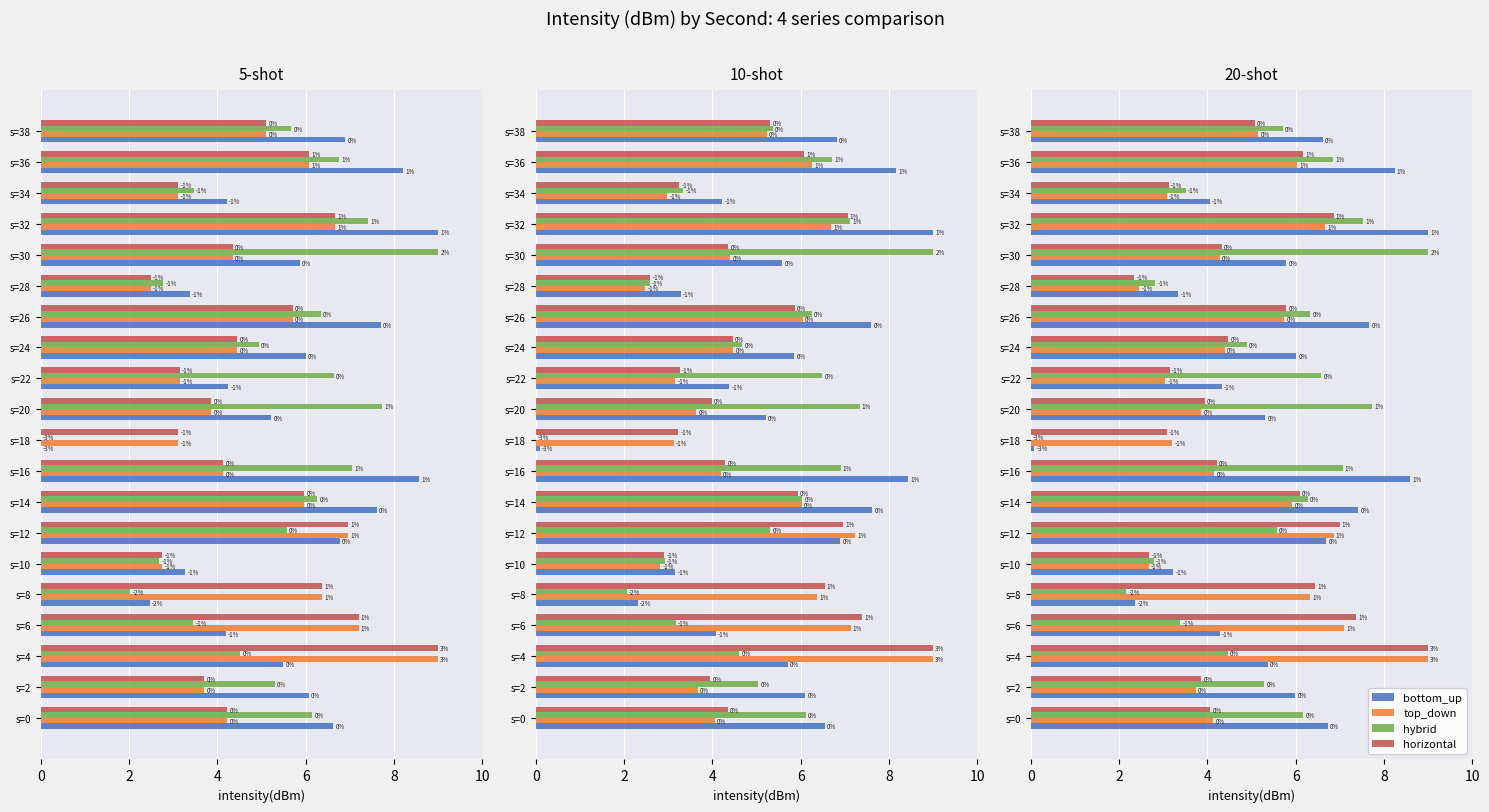

Reading right to left, list all the values displayed in this chart.

bottom_up: 6.6	8.2	4.1	9.0	5.8	3.3	7.7	6.0	4.3	5.3	0.1	8.6	7.4	6.7	3.2	2.4	4.3	5.4	6.0	6.7
top_down: 5.1	6.0	3.1	6.7	4.3	2.5	5.7	4.4	3.1	3.9	3.2	4.2	5.9	6.9	2.7	6.3	7.1	9.0	3.7	4.1
hybrid: 5.7	6.9	3.5	7.5	9.0	2.8	6.3	4.9	6.6	7.7	0.0	7.1	6.3	5.6	2.8	2.2	3.4	4.5	5.3	6.2
horizontal: 5.1	6.2	3.1	6.9	4.3	2.3	5.8	4.5	3.1	3.9	3.1	4.2	6.1	7.0	2.7	6.4	7.4	9.0	3.9	4.1